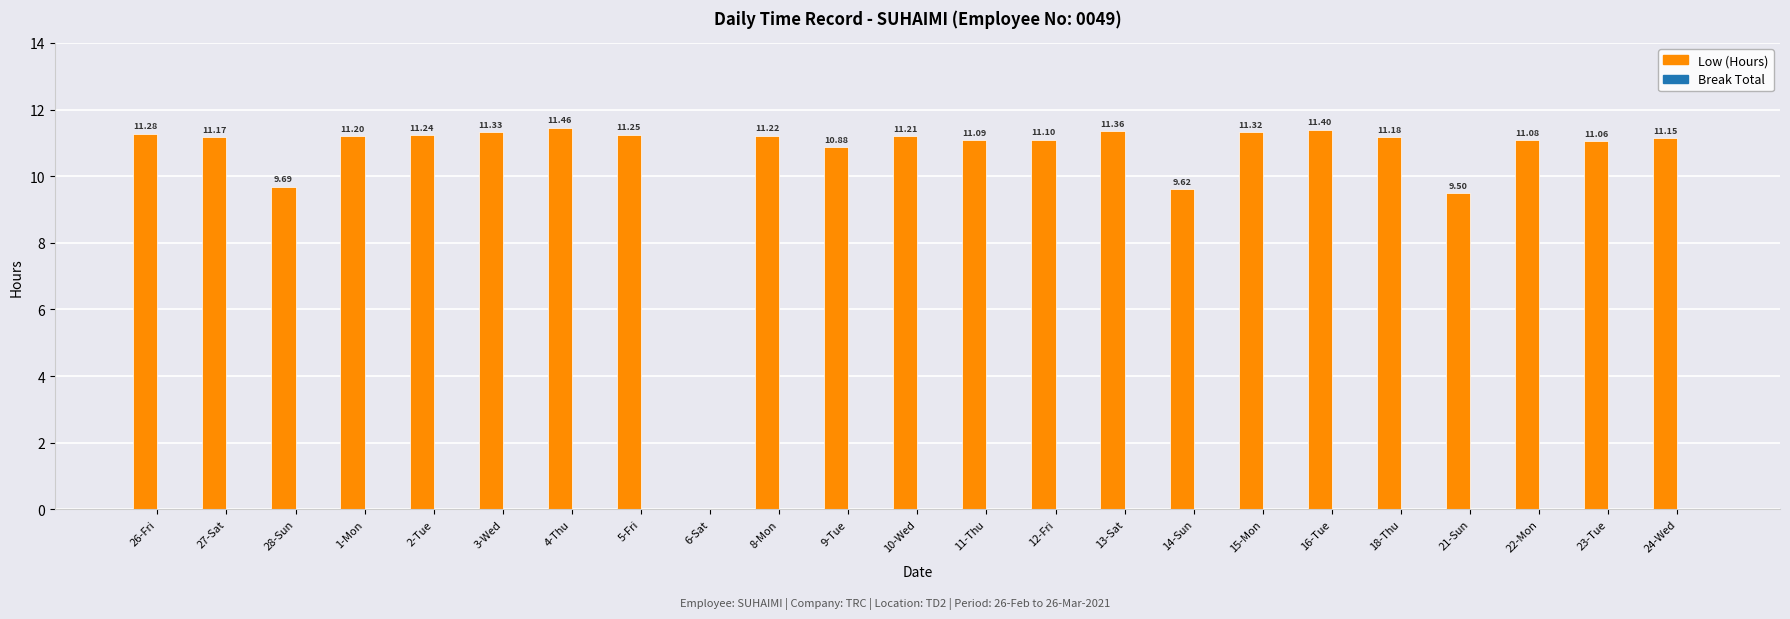

What is the sum of all values?

241.8